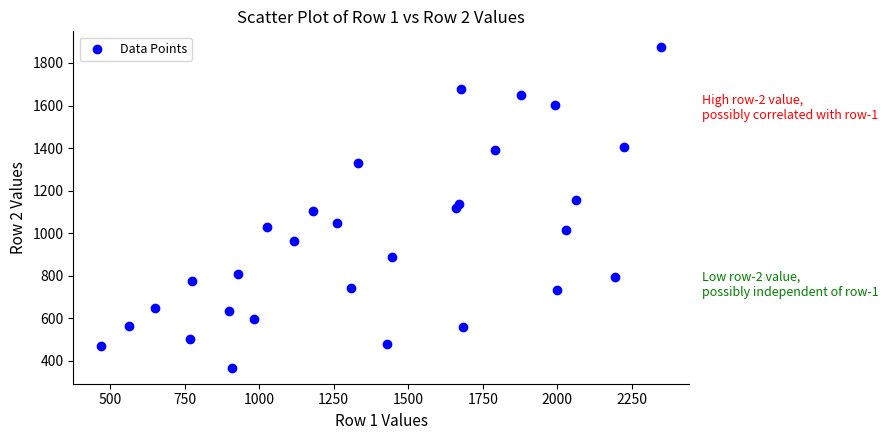

What is the range of Y values (max minus min)?

1505.0